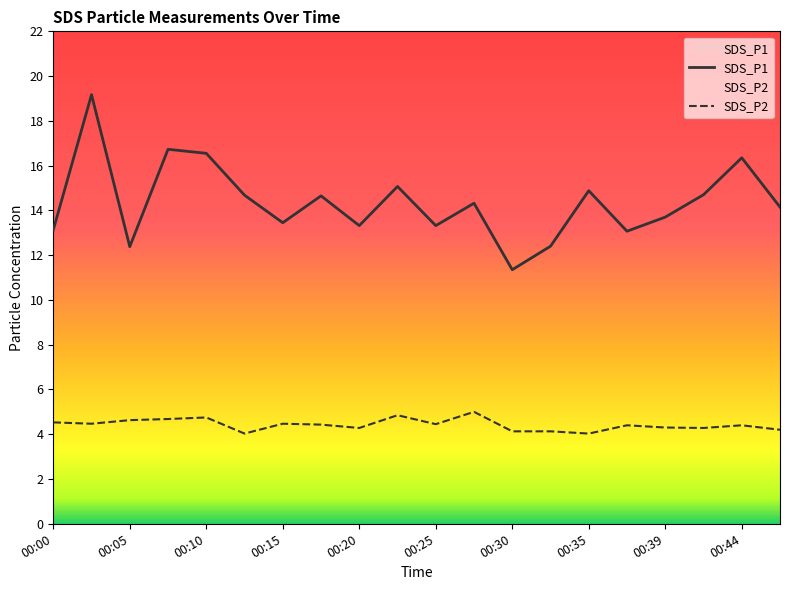

At which category is the sum across all series the highest?

00:03